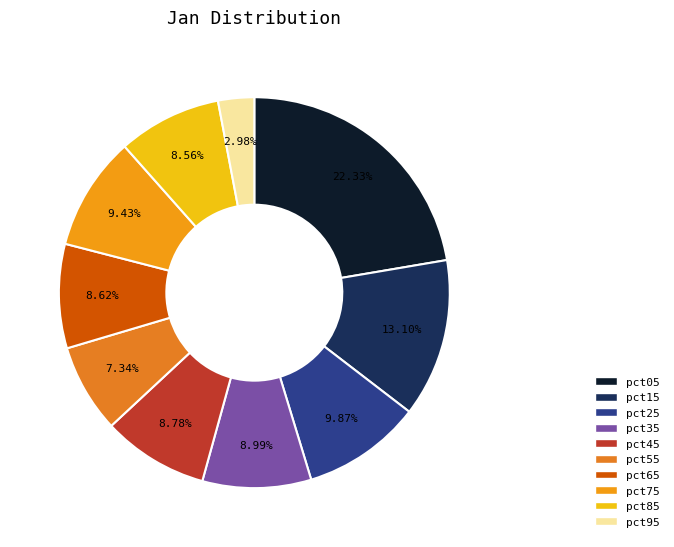

How many segments does this pie chart have?

10